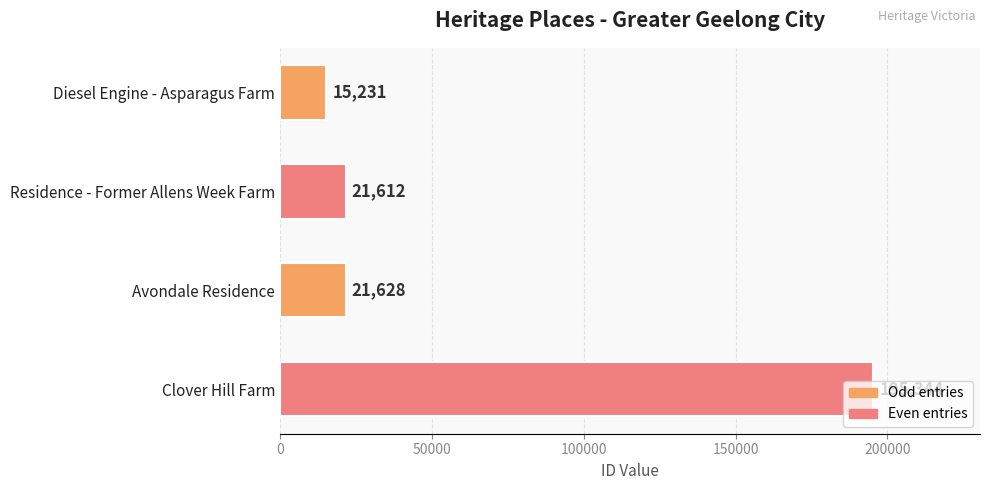

What is the sum of all values?

253815